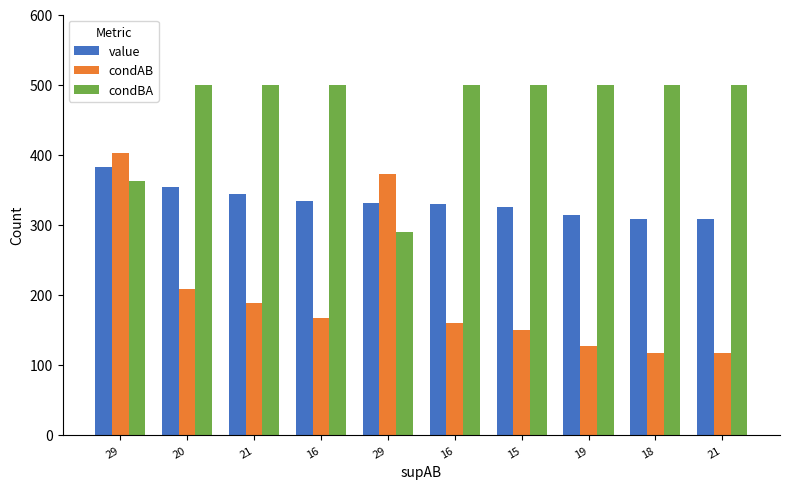

How many values in the condAB series are below 166?

5